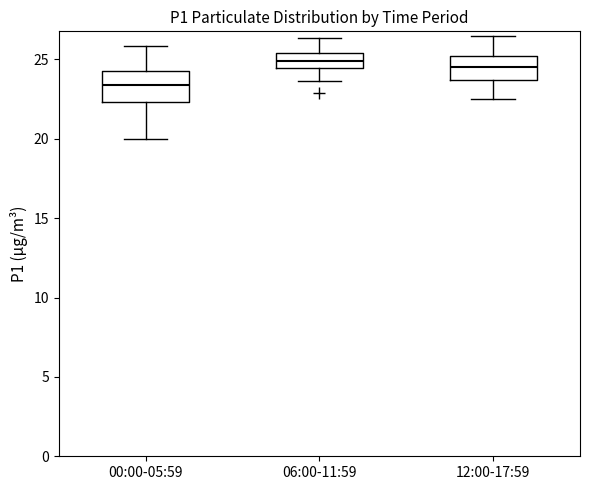

Reading left to right, transcribe this box plot: for each box, give where its median line is, the range the box spans, and where its two whiskers end, as read against the y-axis. The values are not printed on the chart, so give them approximately, as read against the axis.

00:00-05:59: median 23.5, box 22.5 to 24.0, whiskers 20.0 to 26.0
06:00-11:59: median 25.0, box 24.5 to 25.5, whiskers 23.5 to 26.5
12:00-17:59: median 24.5, box 23.5 to 25.0, whiskers 22.5 to 26.5